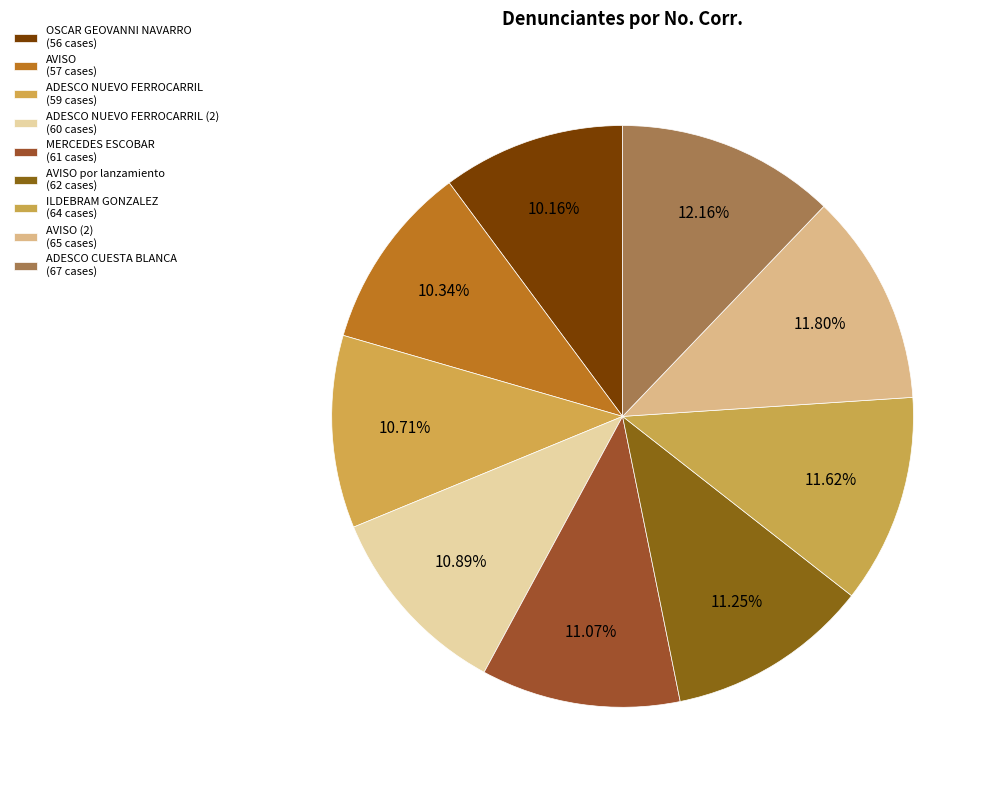

How many segments does this pie chart have?

9